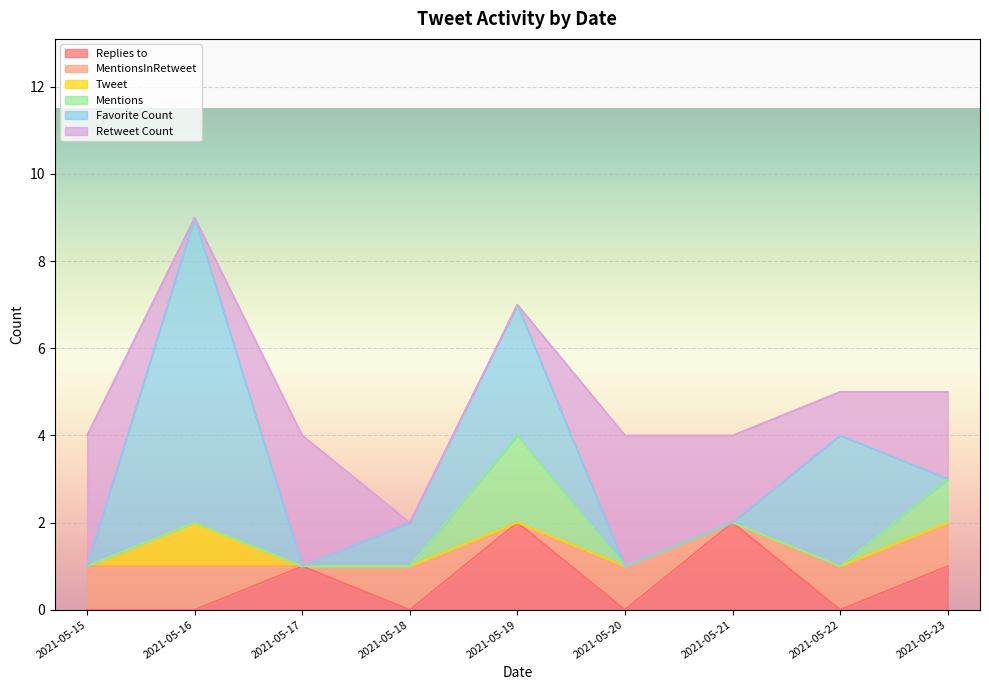

What is the total value across all series at 2021-05-20?

4